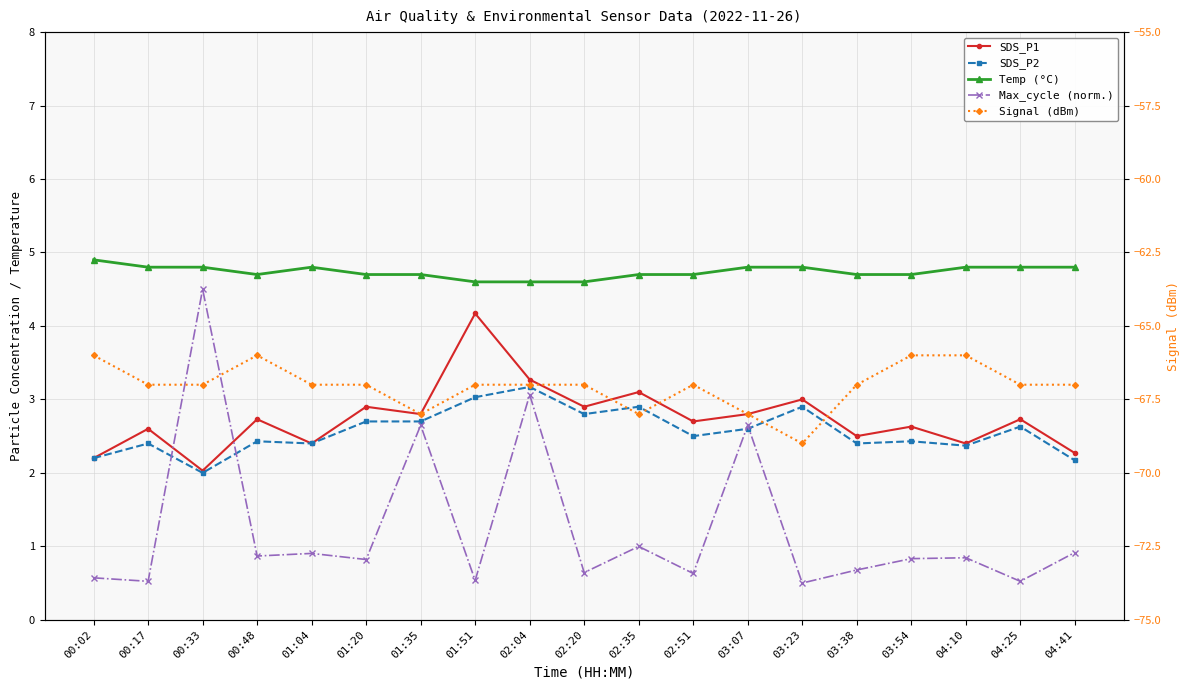

What is the highest value of the Temp (°C) series?

4.9